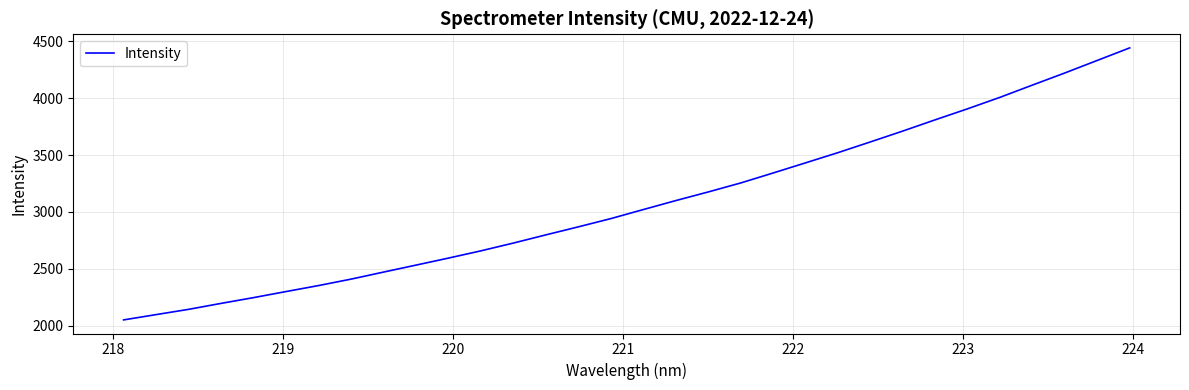

What is the greatest value displayed?

4442.3